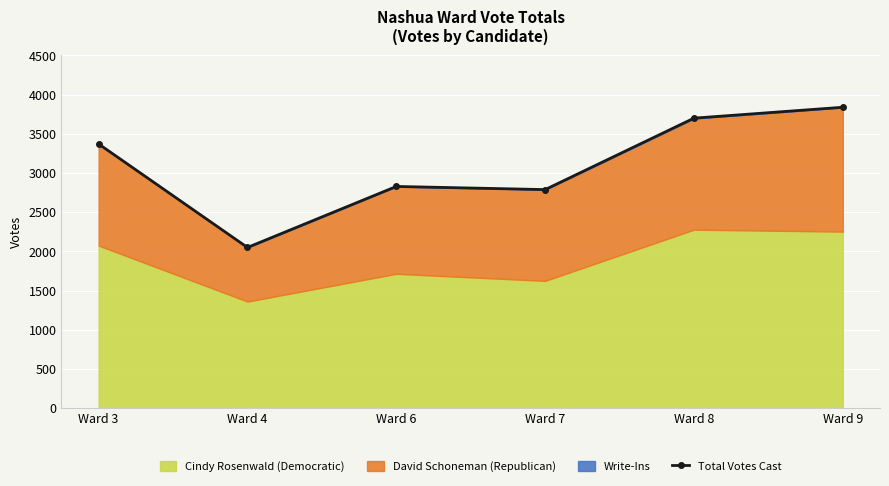

The value at Ward 8 is 3700. True or false?

True